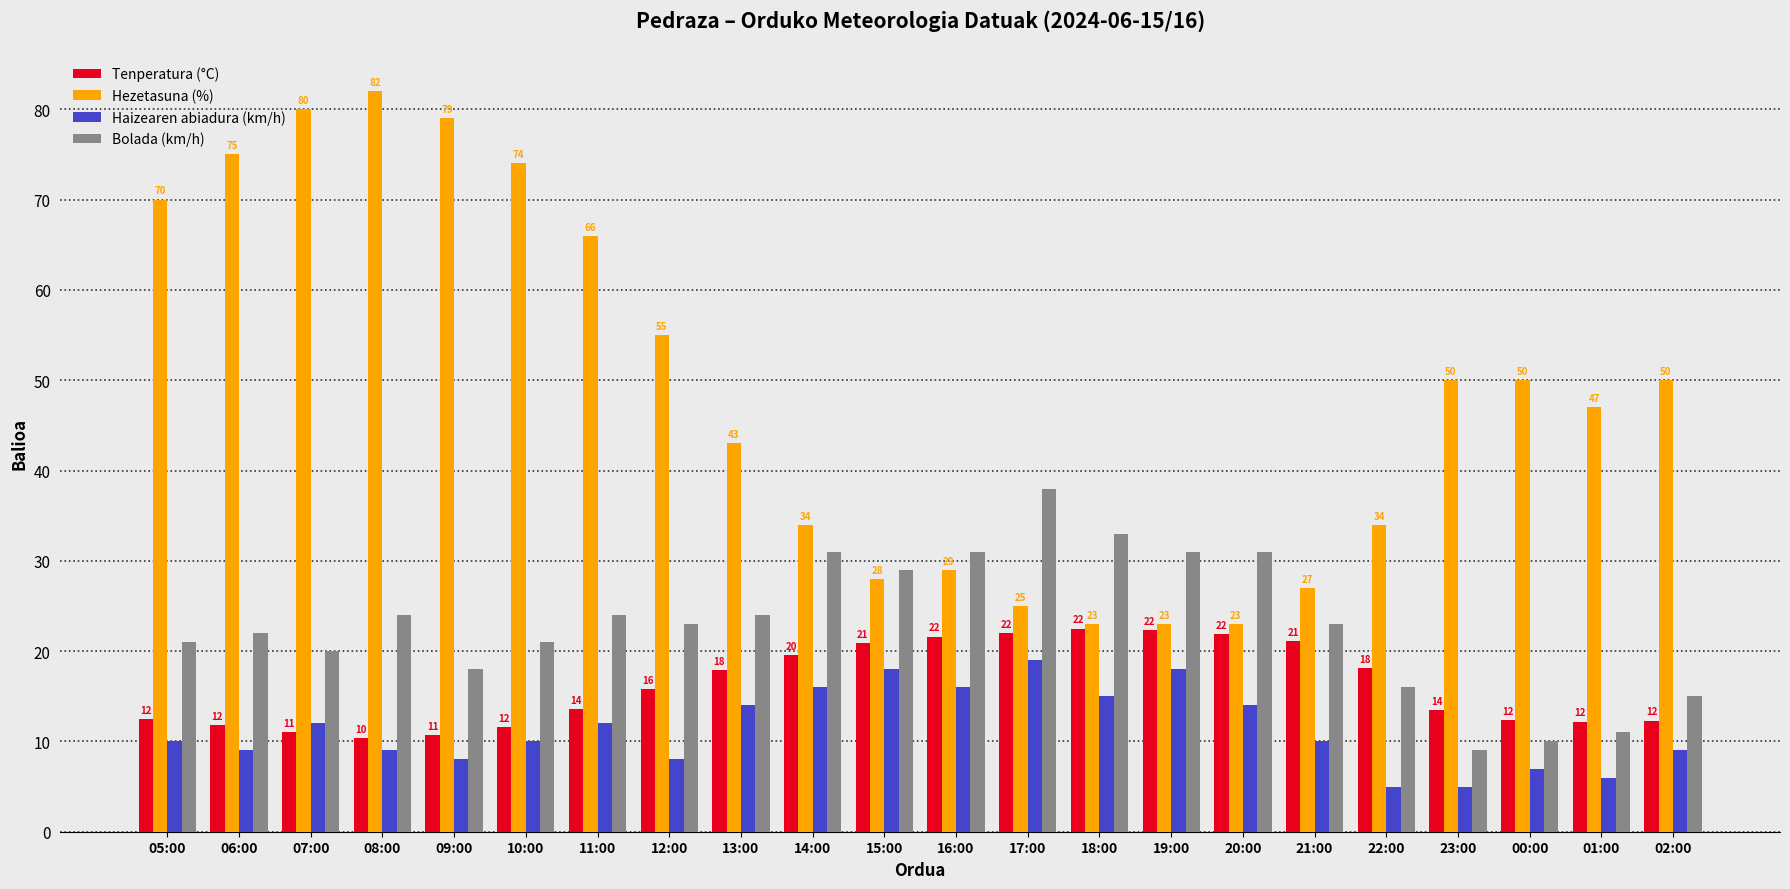

What is the difference between the Hezetasuna (%) values at 19:00 and 14:00?

11.0